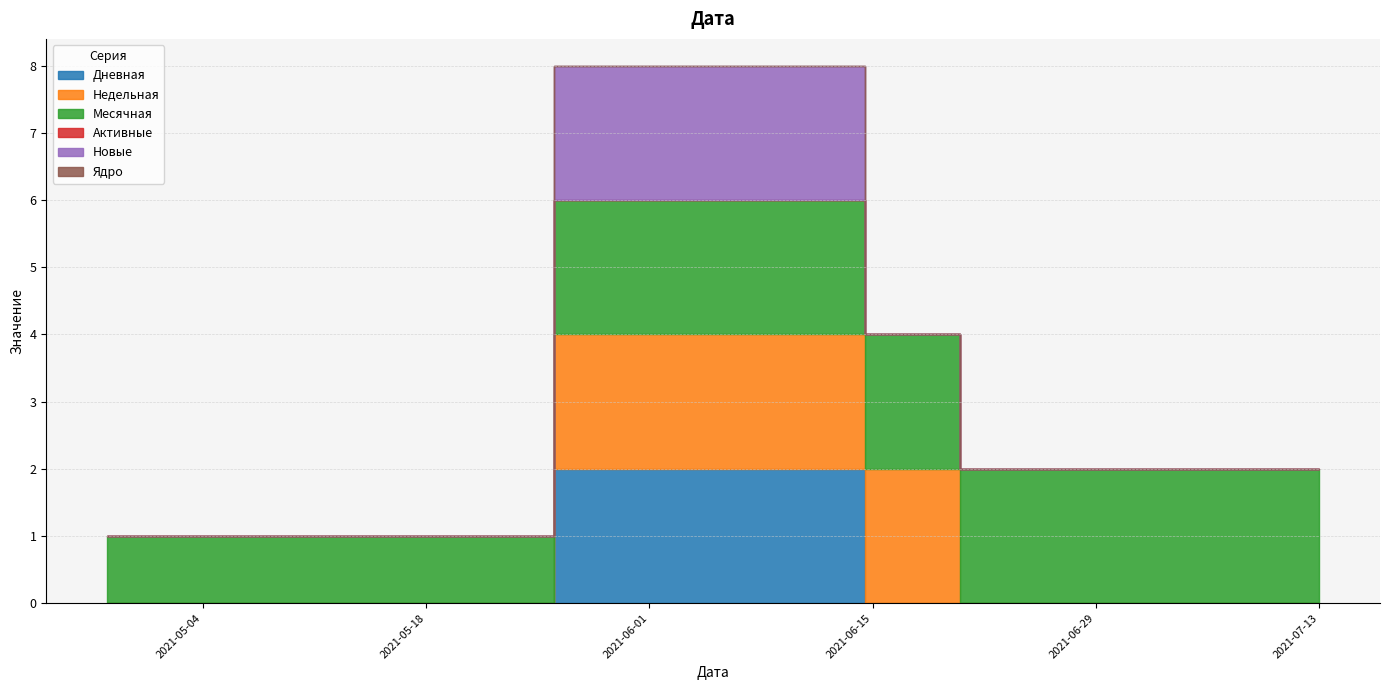

What position from the left is 2021-07-12?

39